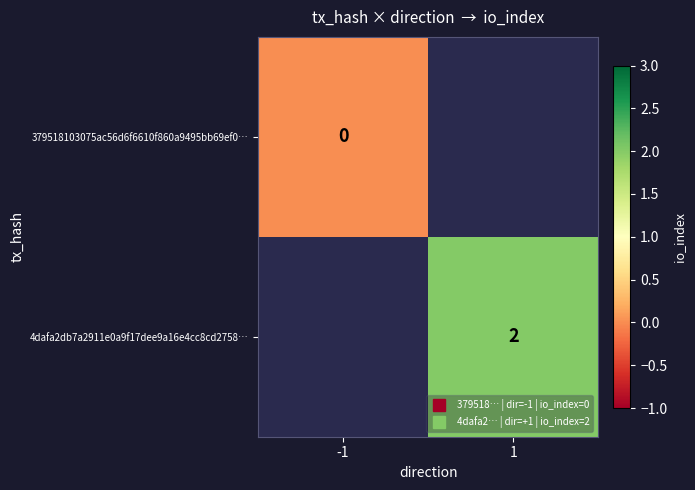

Is the value of 4dafa2db7a2911e0a9f17dee9a16e4cc8cd2758… at 1 greater than the value of 379518103075ac56d6f6610f860a9495bb69ef0… at -1?

Yes